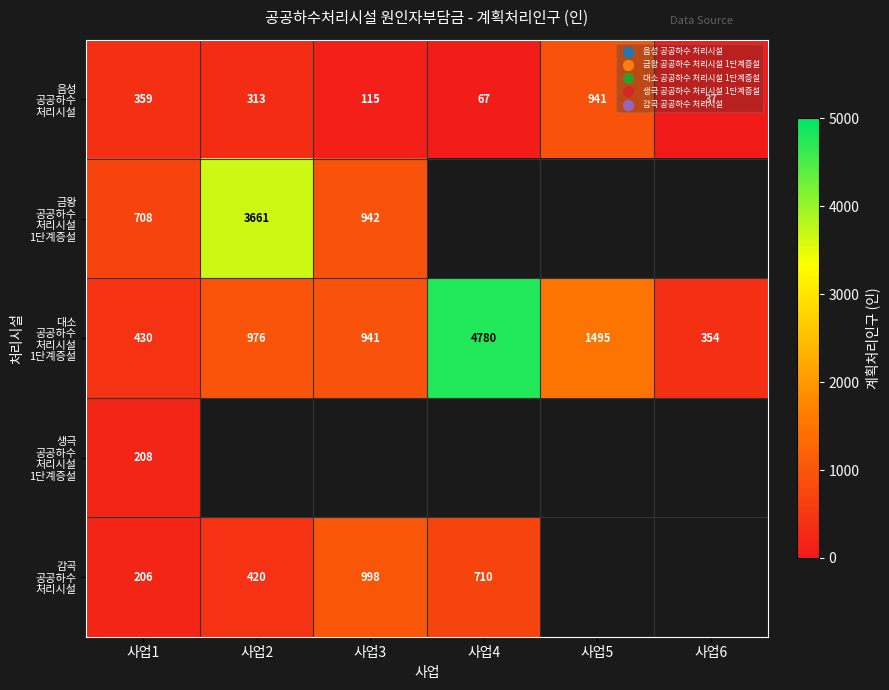

What is the difference between the 음성 공공하수 처리시설 values at 사업2 and 사업3?

198.0